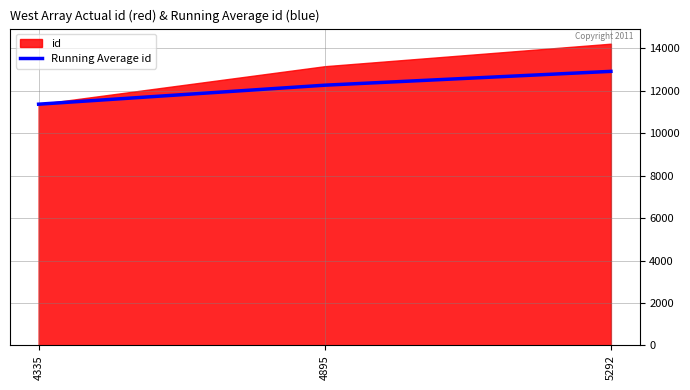

Reading left to right, what are all the values shown in this chart?

11367	12262	12914